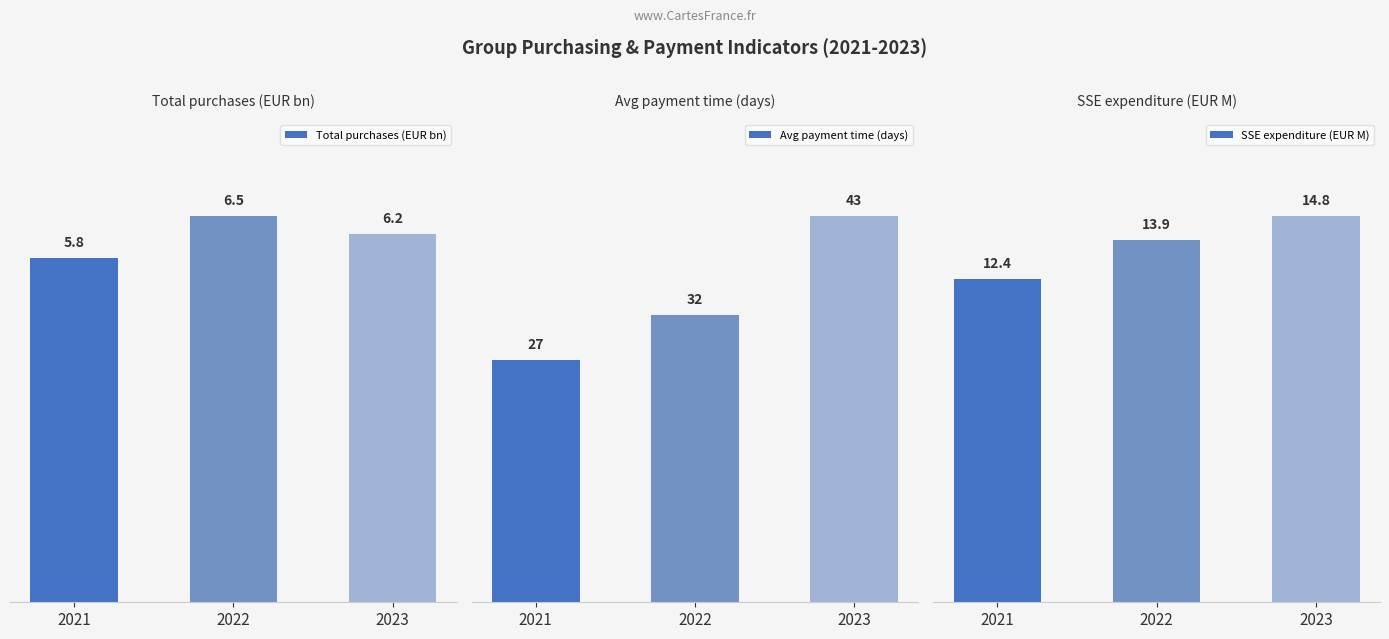

How many data points in SSE expenditure (EUR M) are above 13?

2